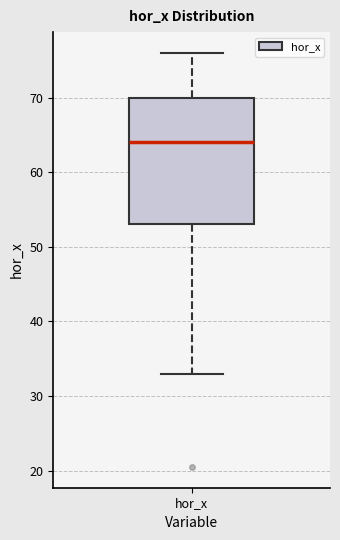

Where does the upper whisker of the box for hor_x end on the y-axis? The values are not printed on the chart, so give them approximately, as read against the axis.

76